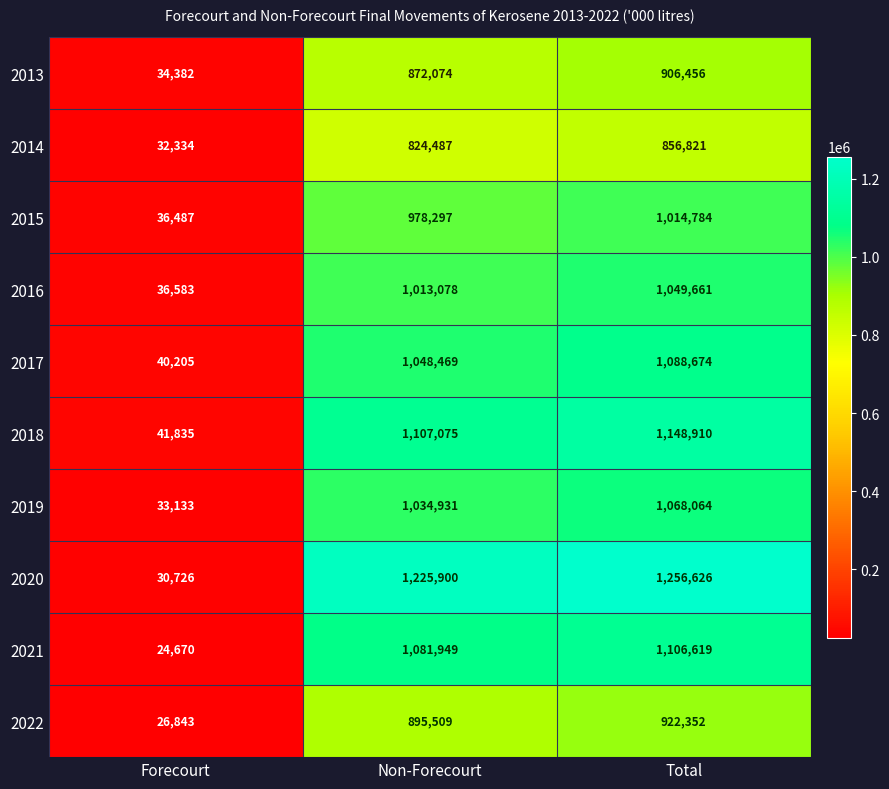

Which series has the largest range (max minus min)?

2020